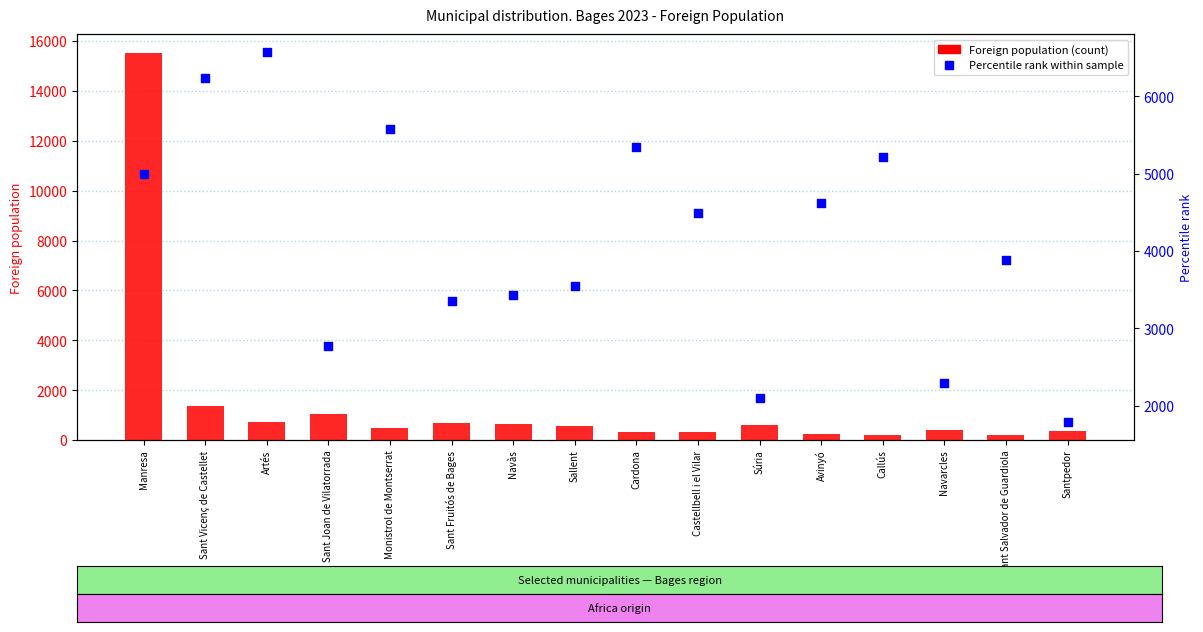

What are all the series names shown in the legend?

Foreign population, Percentile rank